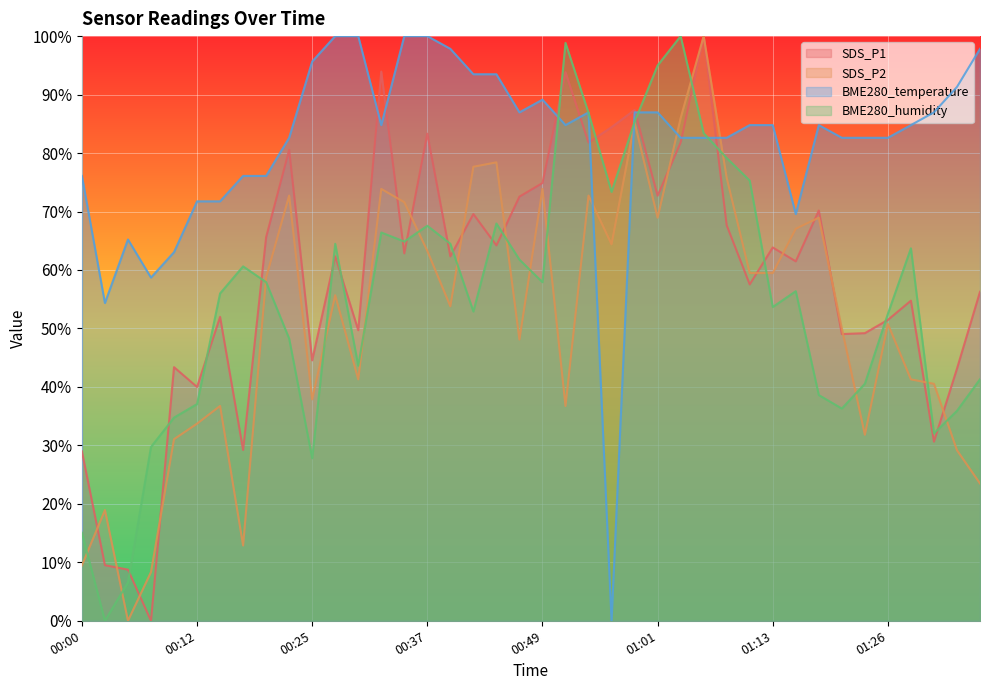

What is the difference between the highest and lowest values at 01:04?

18.2